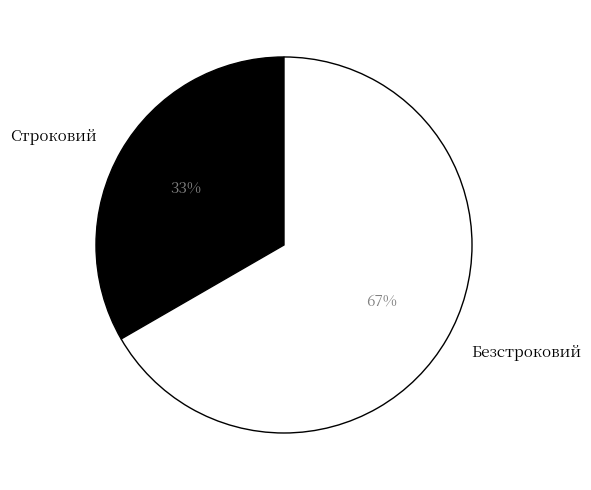

Is it true that Строковий is 27% of the pie?

False